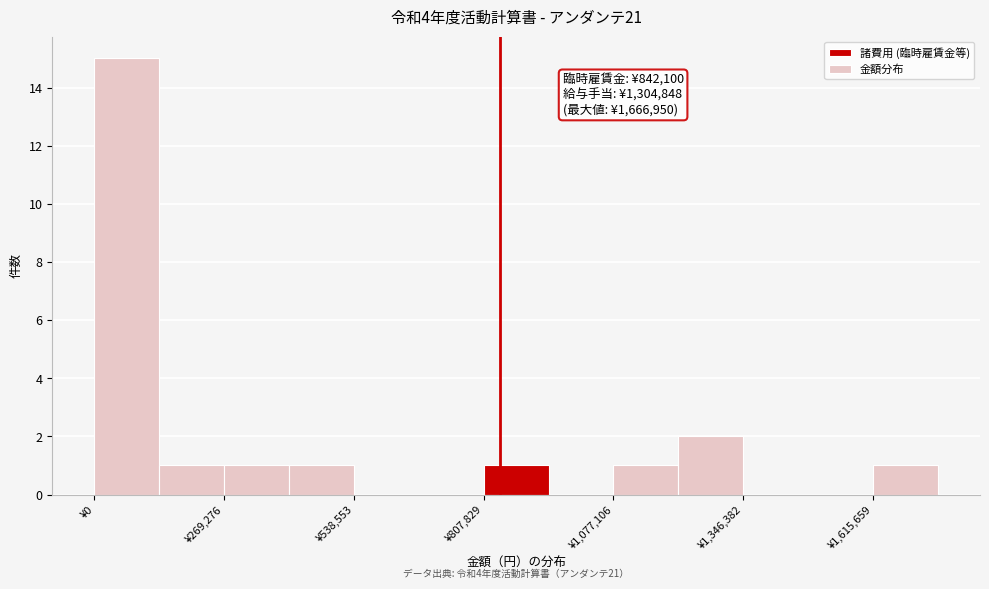

Read against the x-axis, roughly where is the centre of the tallest bar?

50000